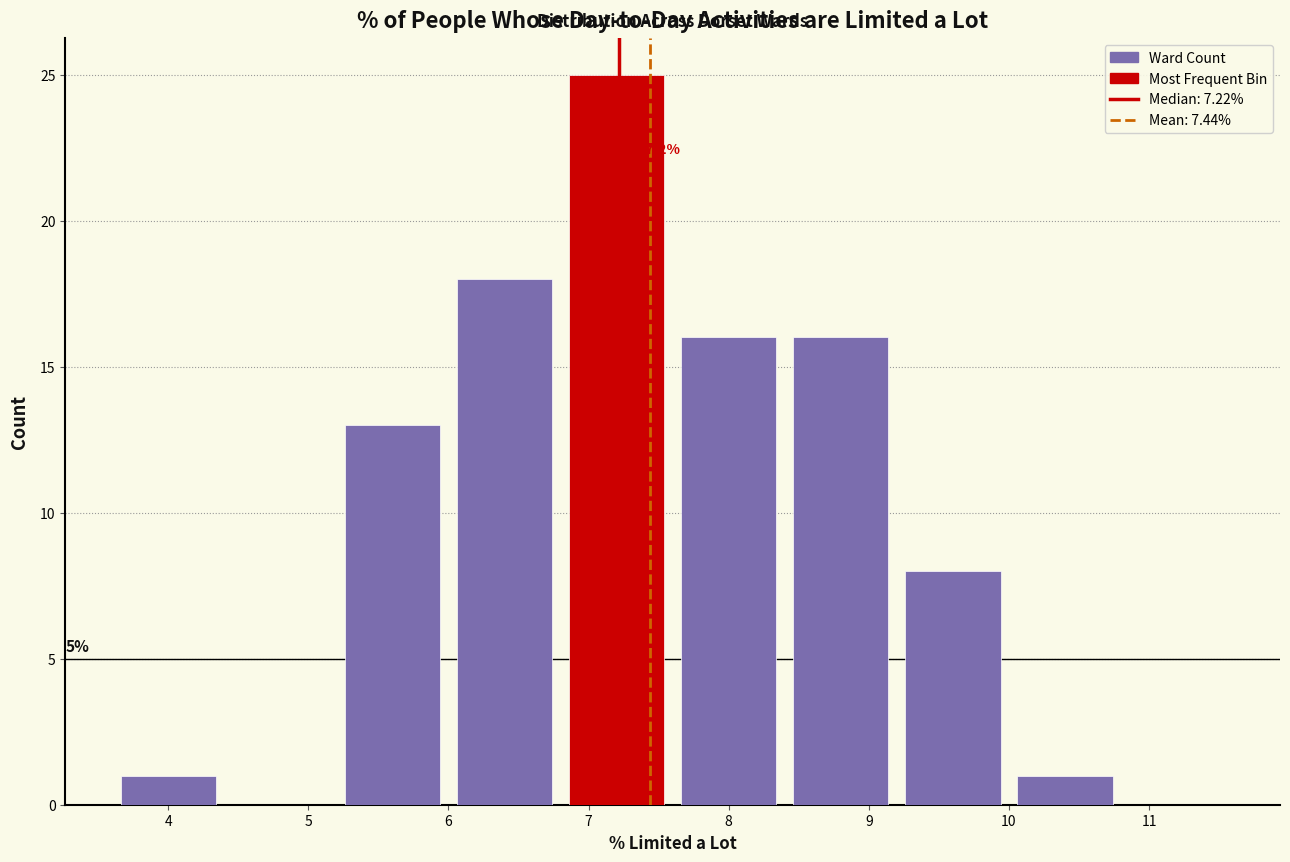

Over which range of the x-axis is the bar tallest?

6.8 to 7.6